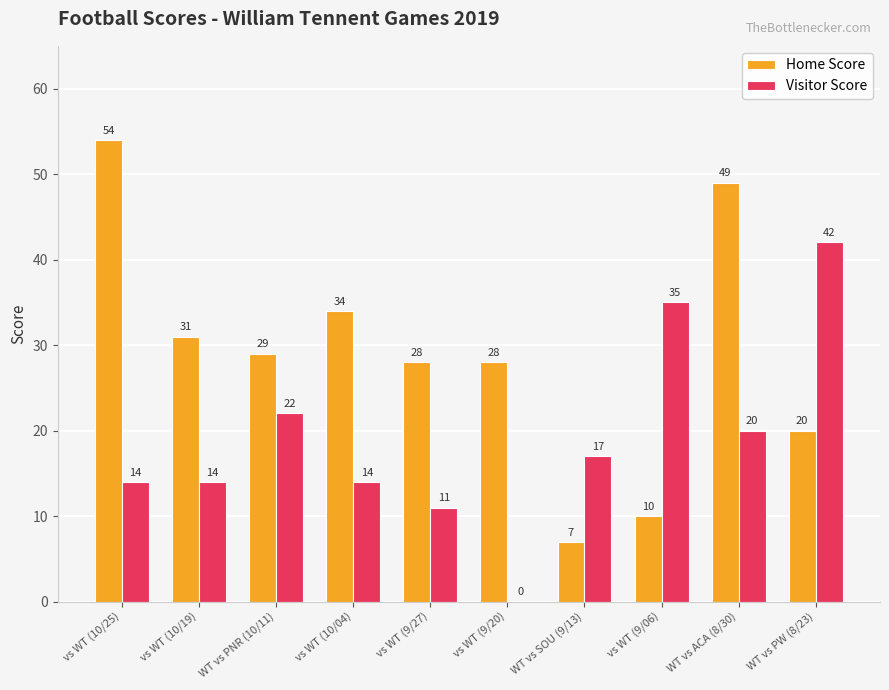

What is the maximum value shown in the chart?

54